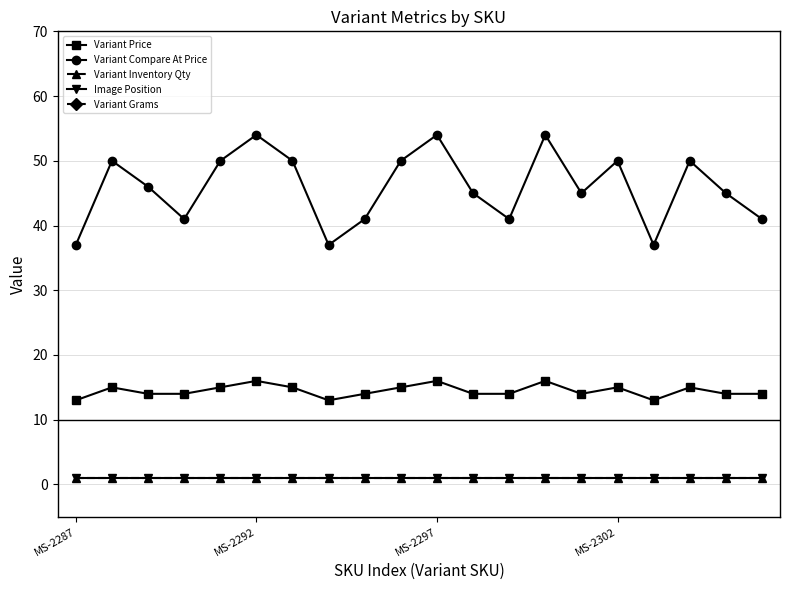

At which category does the chart reach its peak across all series?

MS-2287